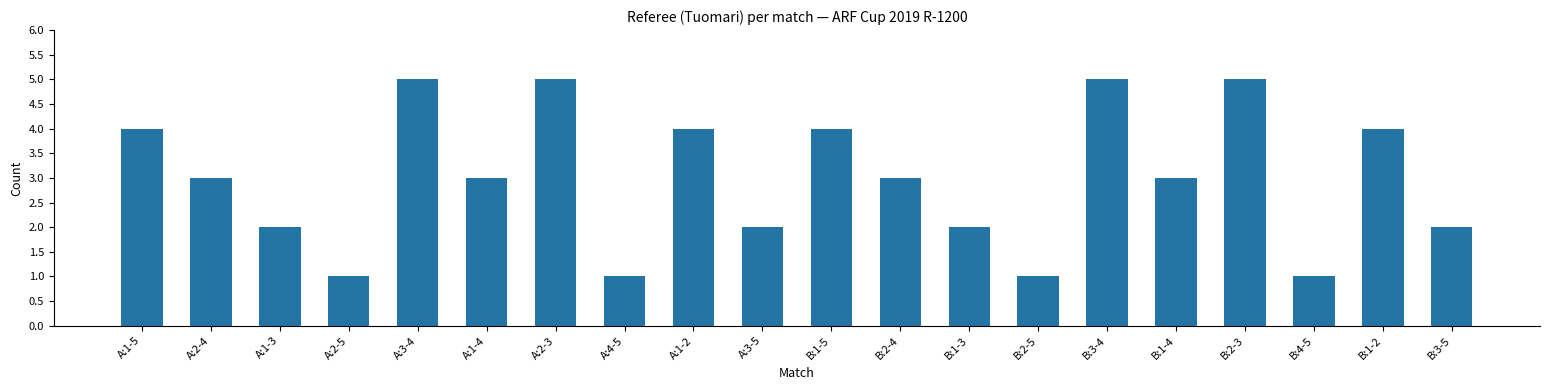

How many bars are there in total?

20